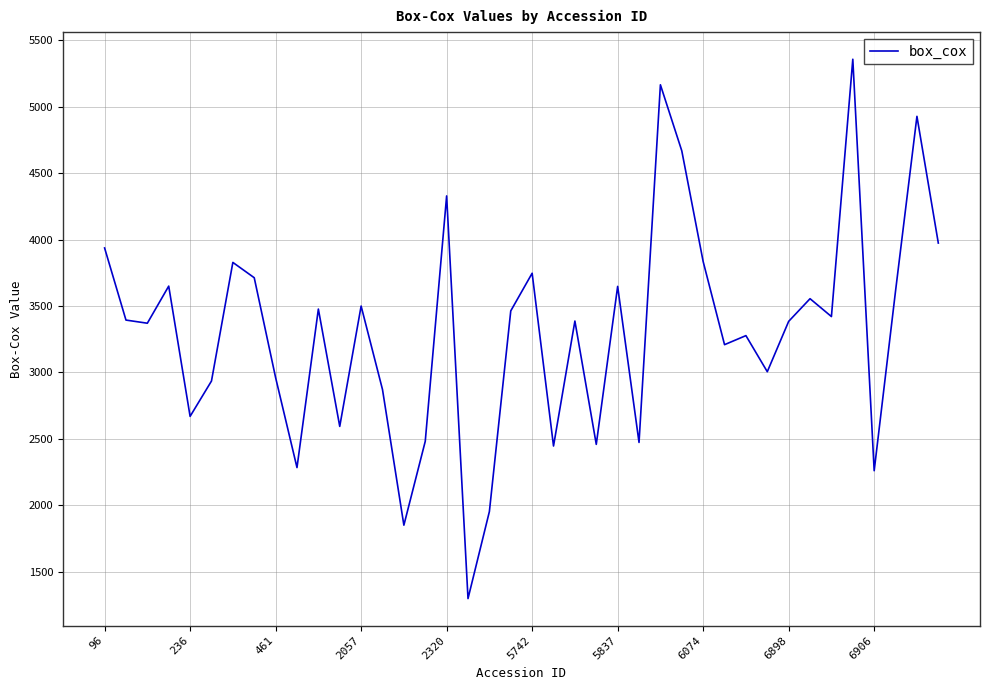

What is the greatest value displayed?

5356.6